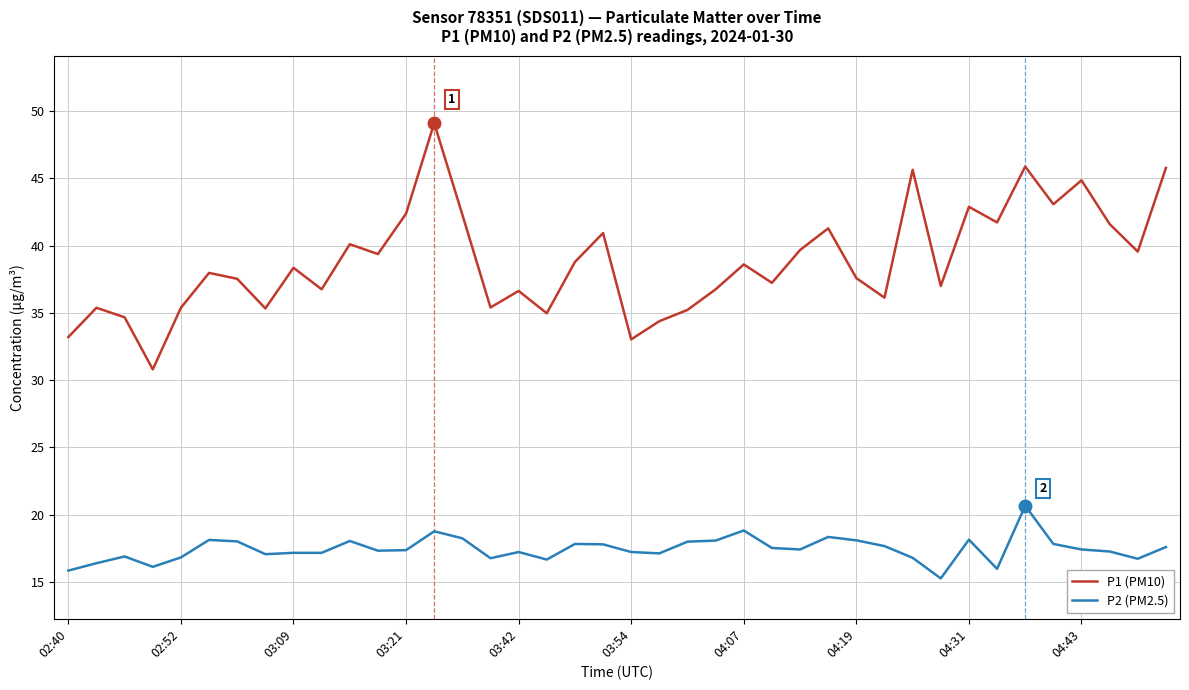

List the series in order of their overall mean, highest first.

P1 (PM10), P2 (PM2.5)